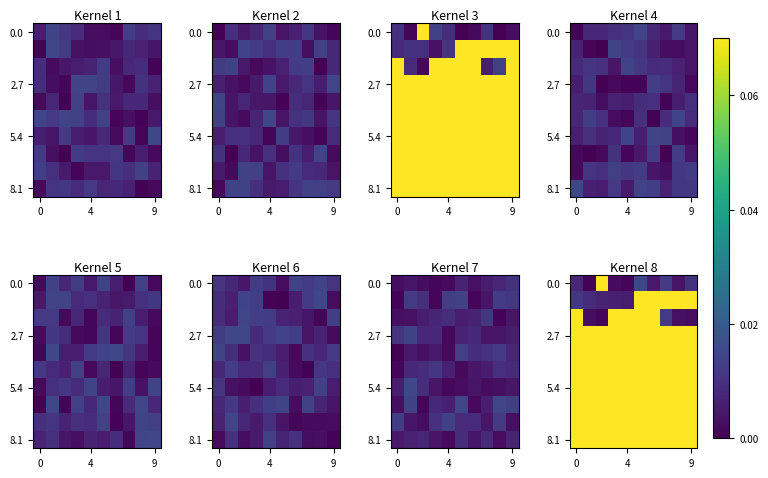

What is the sum of all 5.4 values?

0.7